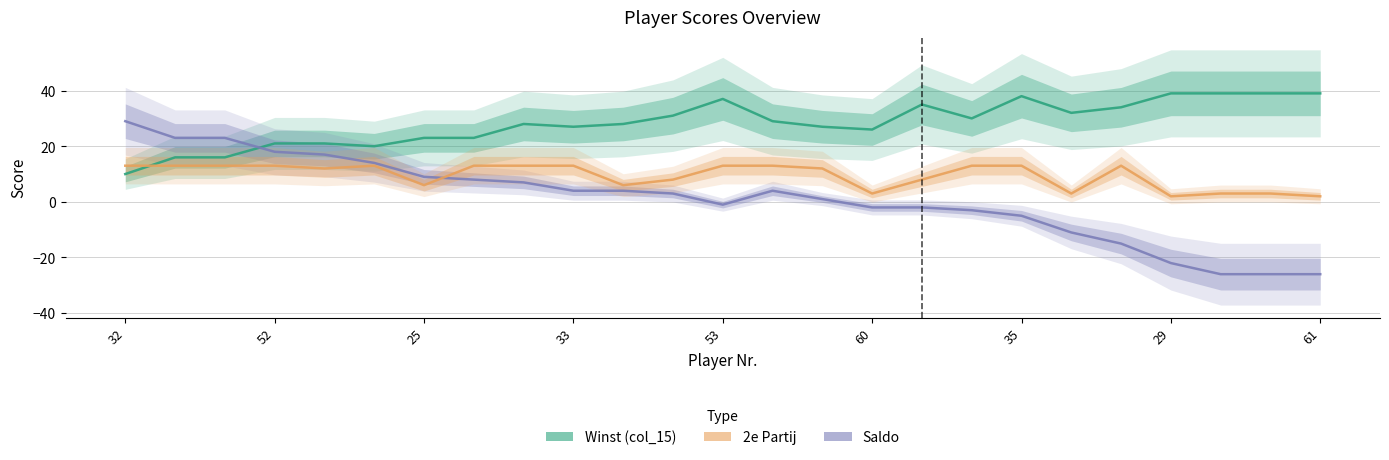

Which series has the largest total across all categories?

Winst (col_15)